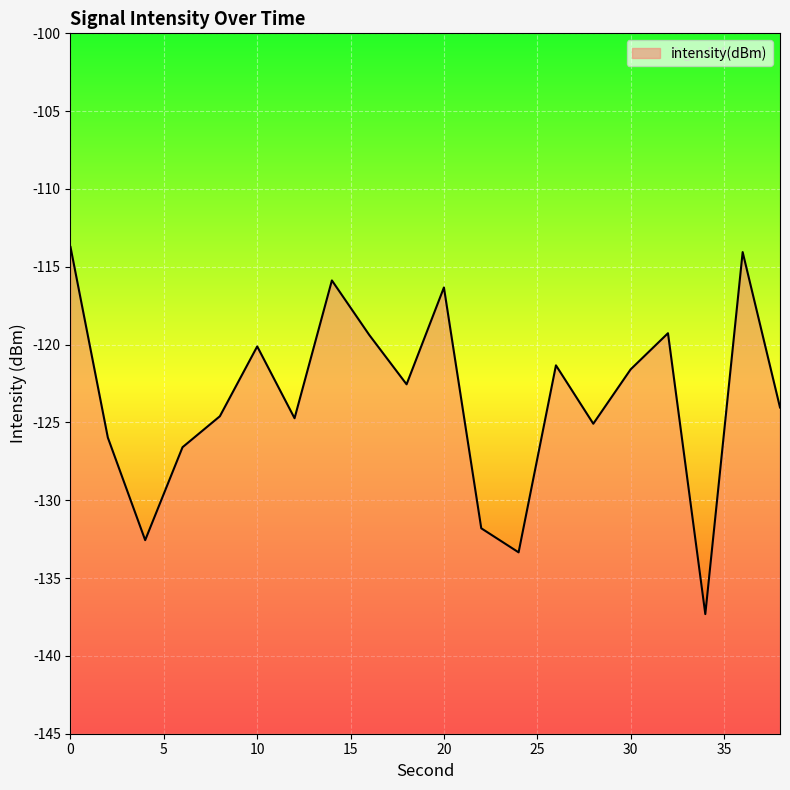

The chart shows a value of -204.2 at 10. True or false?

False